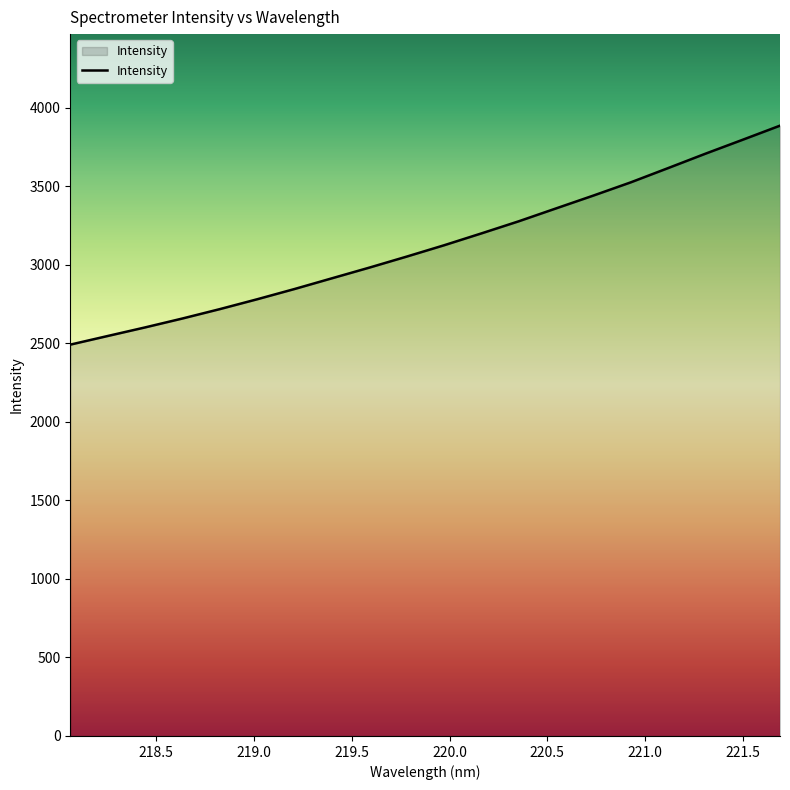

What is the greatest value displayed?

3886.2